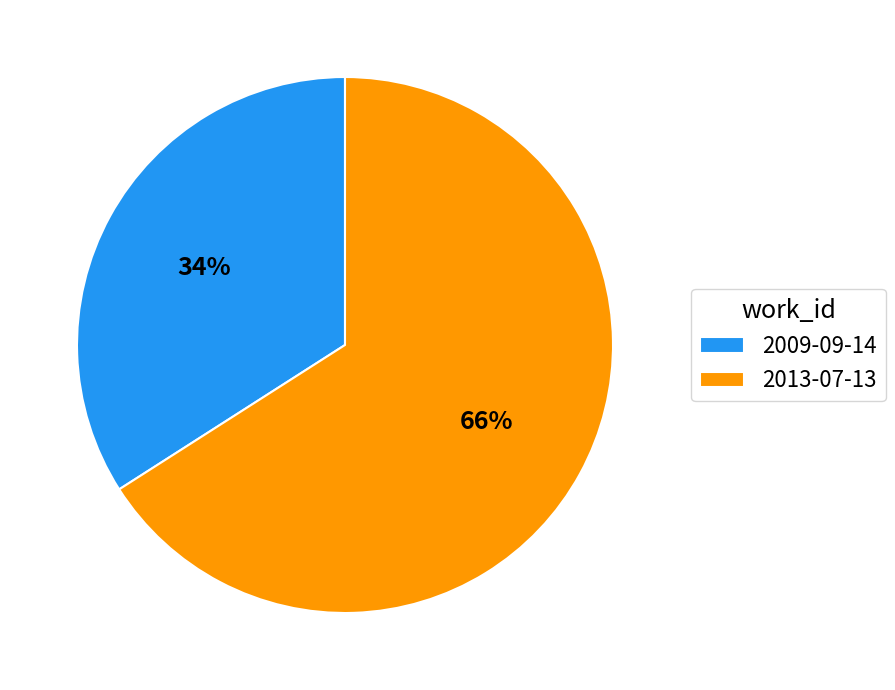

Between 2009-09-14 and 2013-07-13, which is larger?

2013-07-13